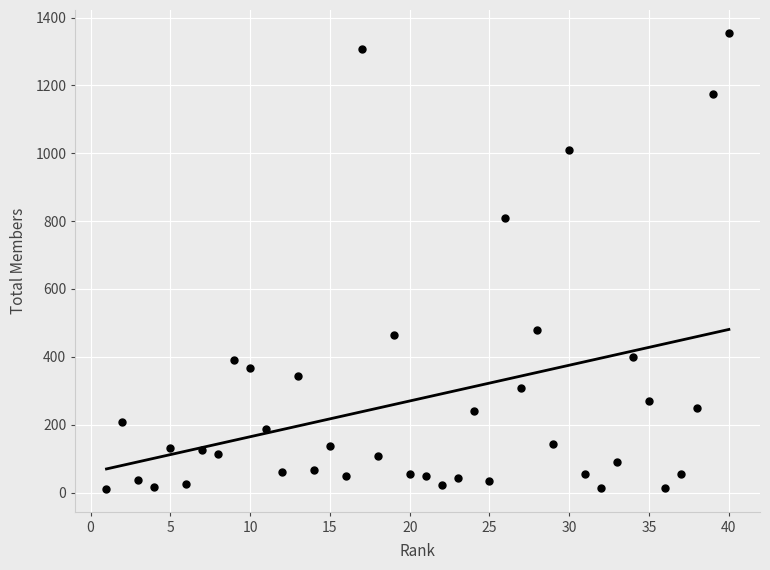

What Y value in the scatter plot is closest to 683?

808